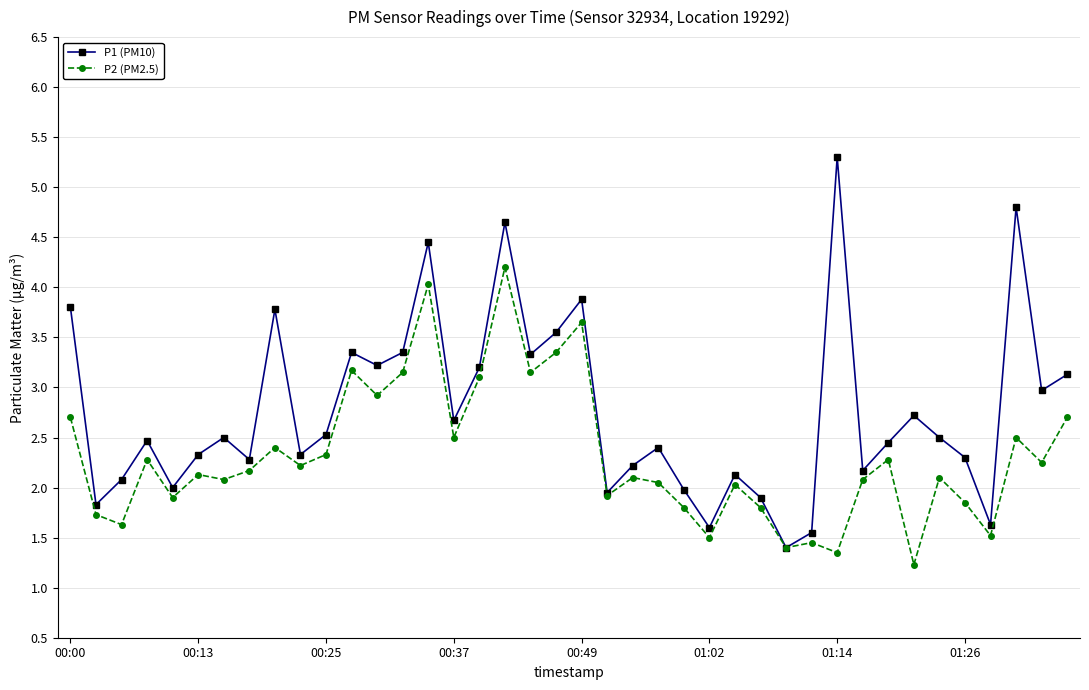

What is the sum of all P1 (PM10) values?

110.7